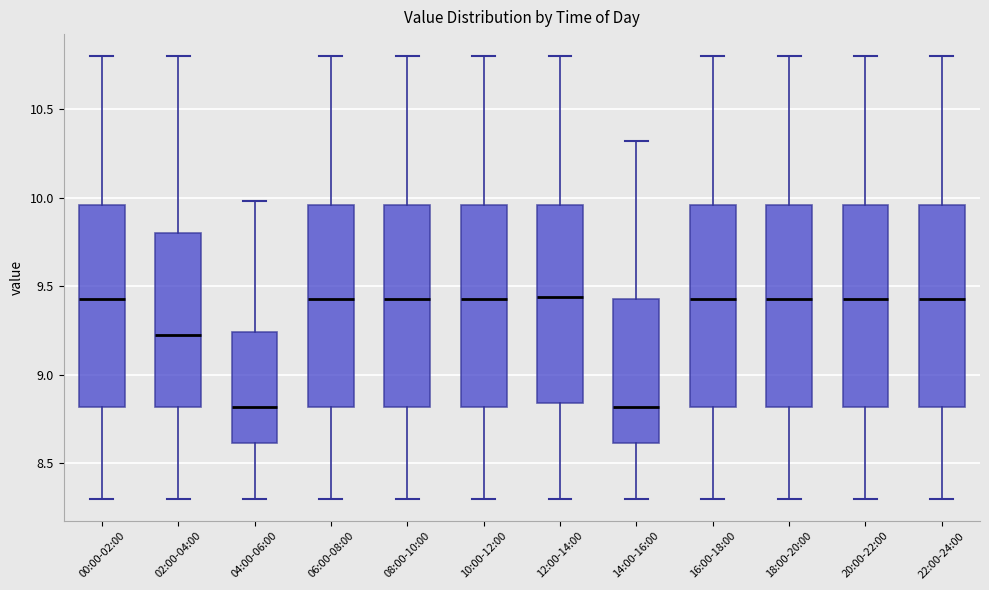

Reading left to right, transcribe this box plot: for each box, give where its median line is, the range the box spans, and where its two whiskers end, as read against the y-axis. The values are not printed on the chart, so give them approximately, as read against the axis.

00:00-02:00: median 9.45, box 8.80 to 9.95, whiskers 8.30 to 10.80
02:00-04:00: median 9.25, box 8.80 to 9.80, whiskers 8.30 to 10.80
04:00-06:00: median 8.80, box 8.60 to 9.25, whiskers 8.30 to 10.00
06:00-08:00: median 9.45, box 8.80 to 9.95, whiskers 8.30 to 10.80
08:00-10:00: median 9.45, box 8.80 to 9.95, whiskers 8.30 to 10.80
10:00-12:00: median 9.45, box 8.80 to 9.95, whiskers 8.30 to 10.80
12:00-14:00: median 9.45, box 8.85 to 9.95, whiskers 8.30 to 10.80
14:00-16:00: median 8.80, box 8.60 to 9.45, whiskers 8.30 to 10.30
16:00-18:00: median 9.45, box 8.80 to 9.95, whiskers 8.30 to 10.80
18:00-20:00: median 9.45, box 8.80 to 9.95, whiskers 8.30 to 10.80
20:00-22:00: median 9.45, box 8.80 to 9.95, whiskers 8.30 to 10.80
22:00-24:00: median 9.45, box 8.80 to 9.95, whiskers 8.30 to 10.80